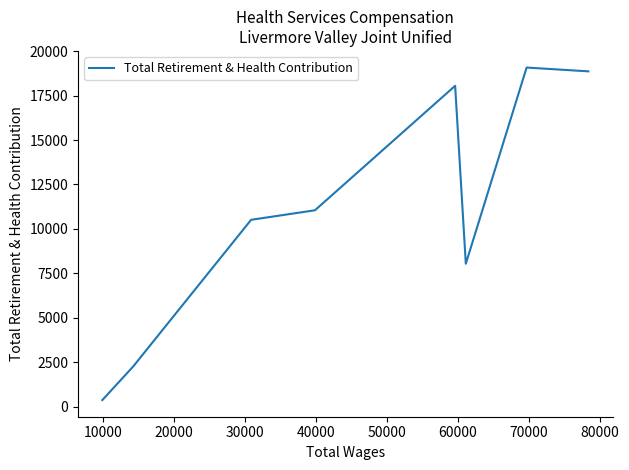

Does the chart have visible grid lines?

No